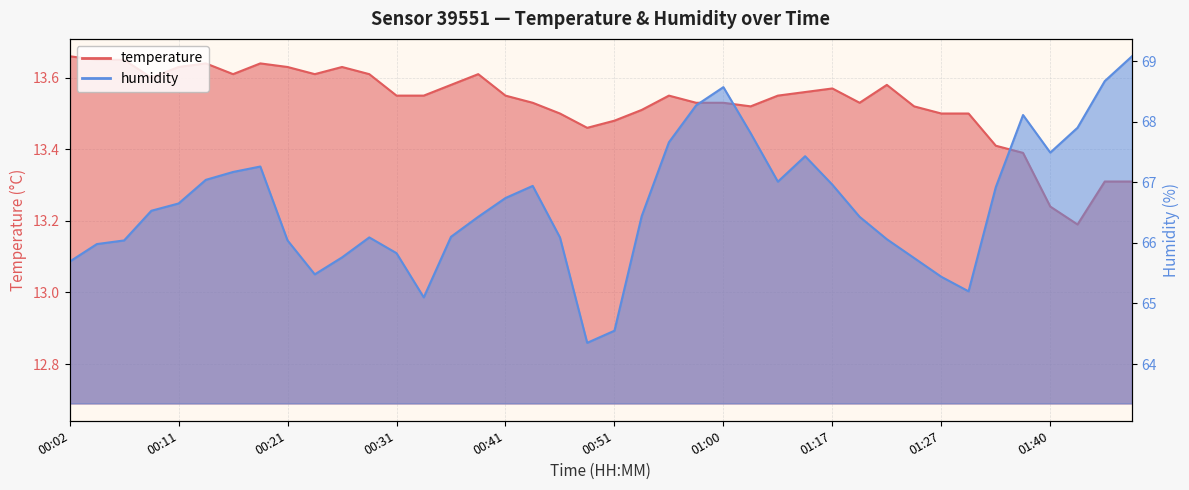

How many interior local peaks does the temperature series have?

7